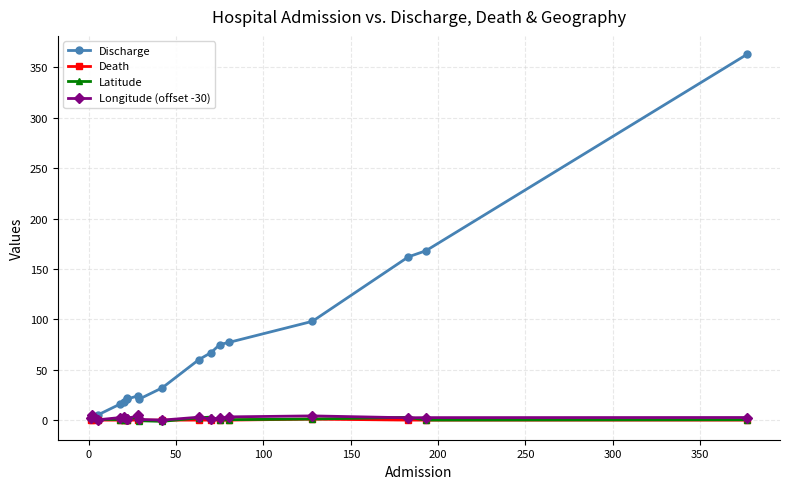

What are all the series names shown in the legend?

Discharge, Death, Latitude, Longitude (offset -30)